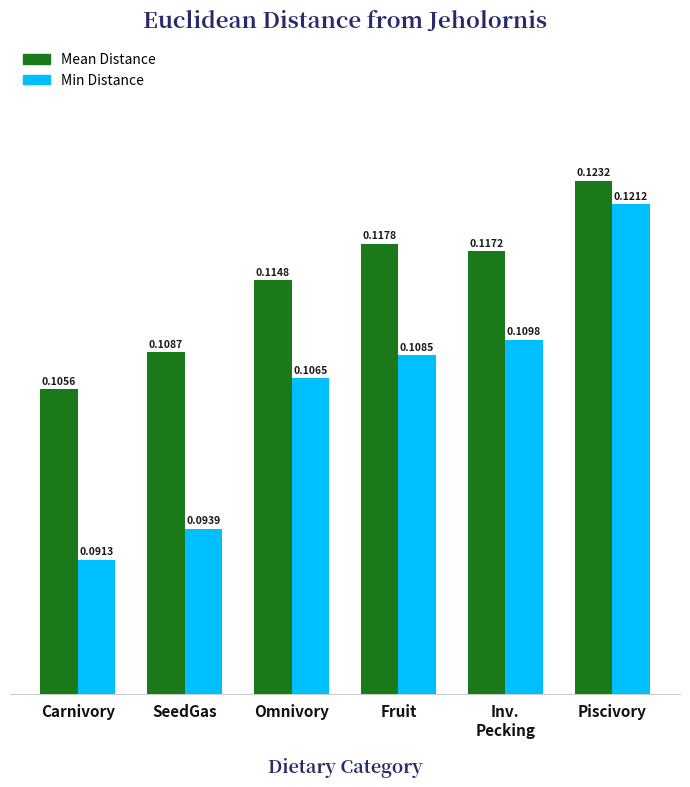

What is the label of the 6th bar from the left?

Piscivory